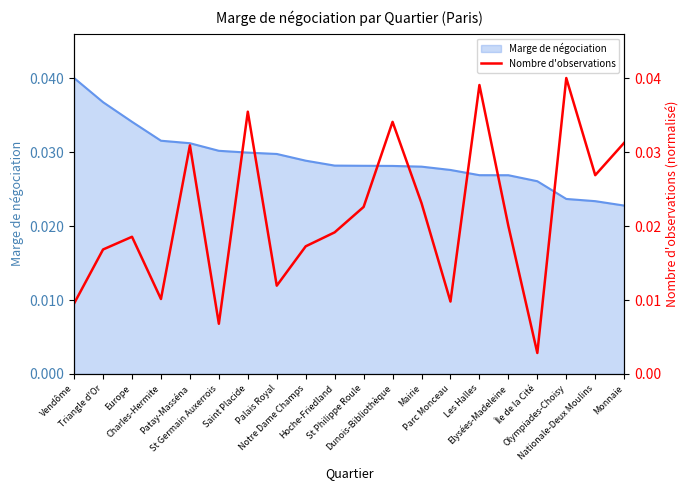

At which category does the chart reach its peak across all series?

Olympiades-Choisy